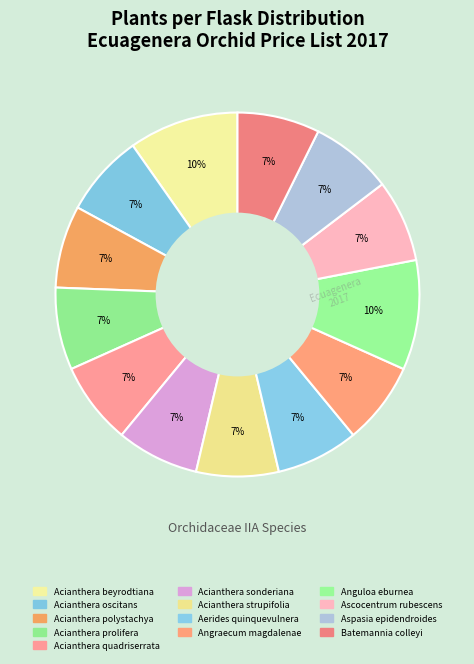

Rank the categories by value from highest to lowest.

Acianthera beyrodtiana, Anguloa eburnea, Acianthera oscitans, Acianthera polystachya, Acianthera prolifera, Acianthera quadriserrata, Acianthera sonderiana, Acianthera strupifolia, Aerides quinquevulnera, Angraecum magdalenae, Ascocentrum rubescens, Aspasia epidendroides, Batemannia colleyi